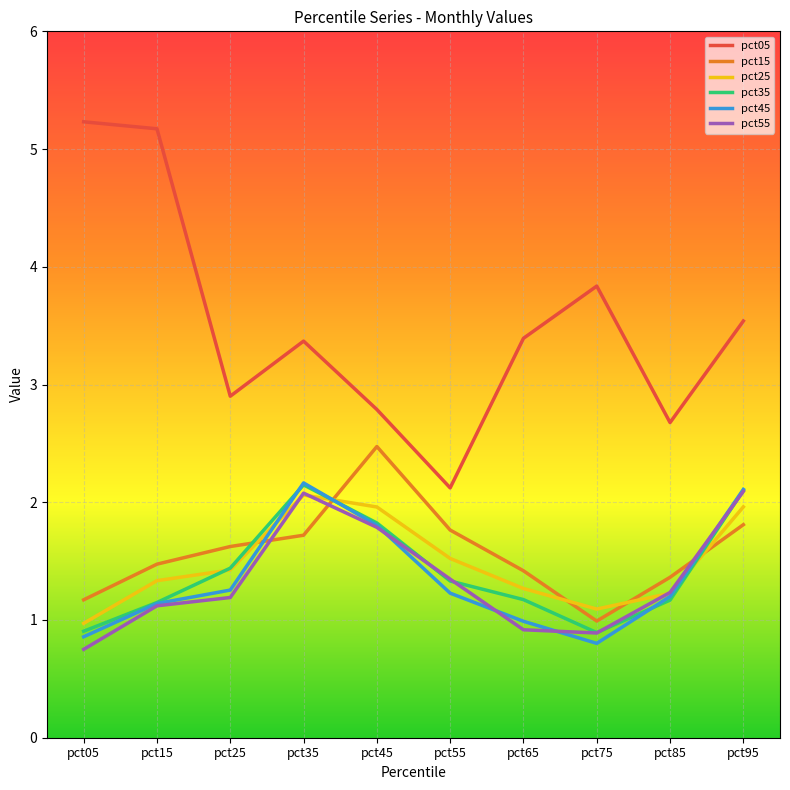

The pct35 series shows 3.1 at pct95. True or false?

False